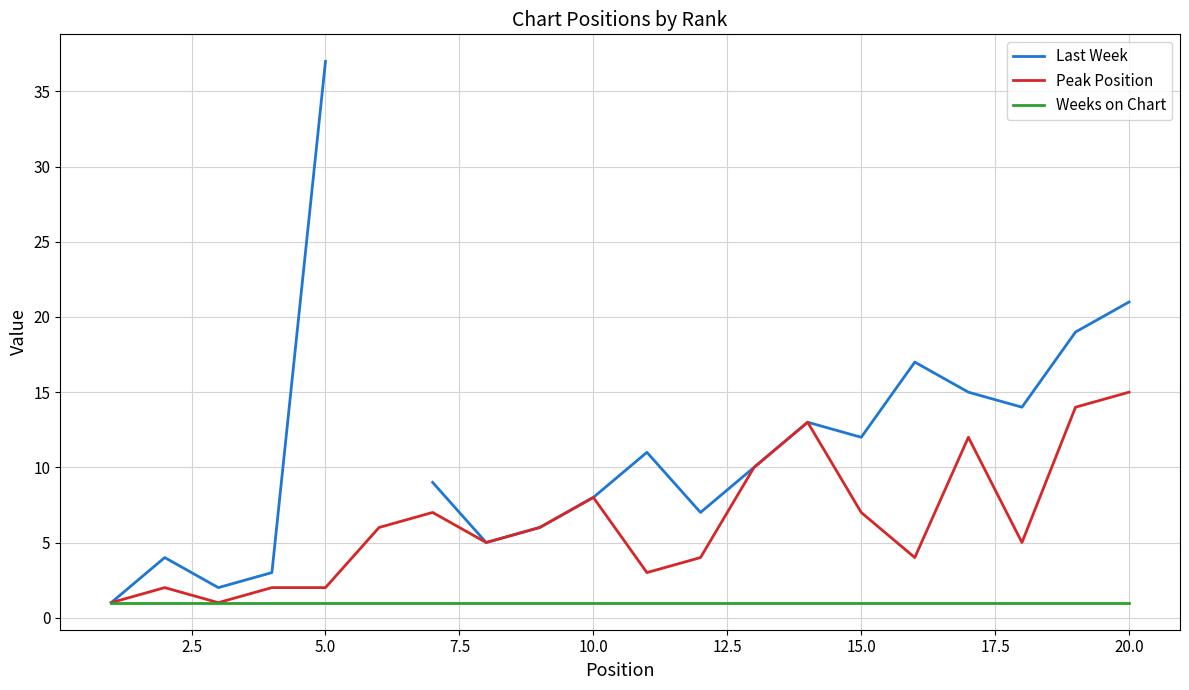

What are all the series names shown in the legend?

Last Week, Peak Position, Weeks on Chart